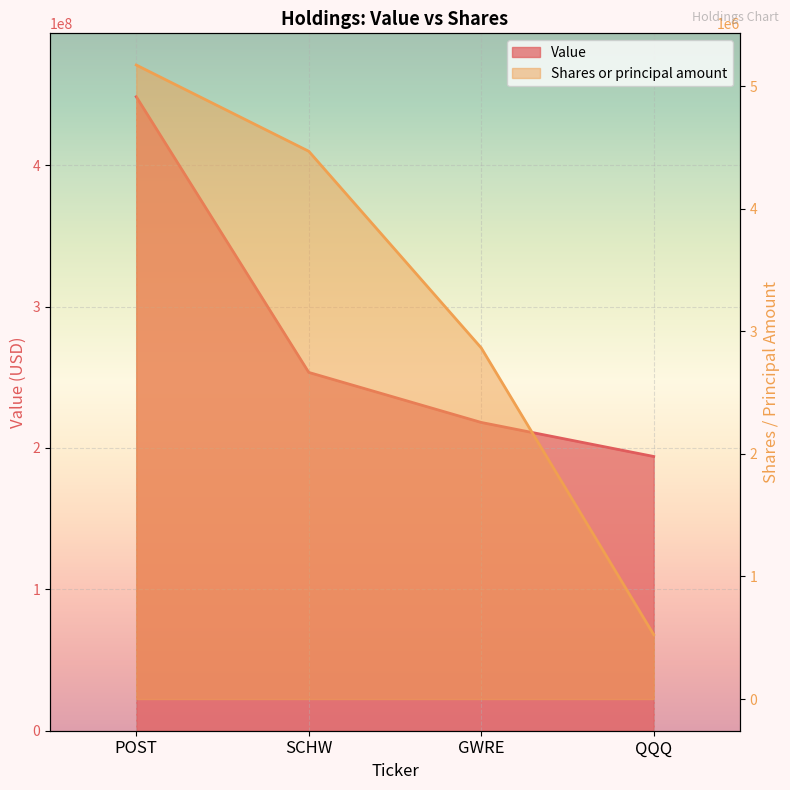

Is it true that Value equals 91502058 at GWRE?

False